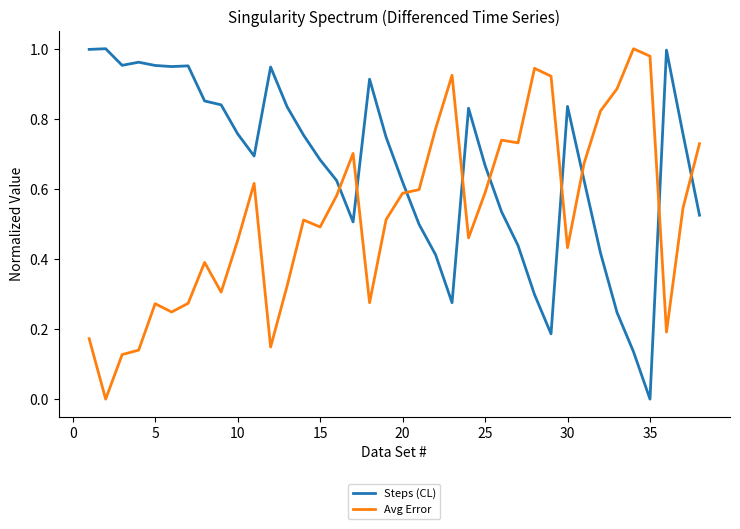

How many times do Avg Error and Steps (CL) cross each other?

9